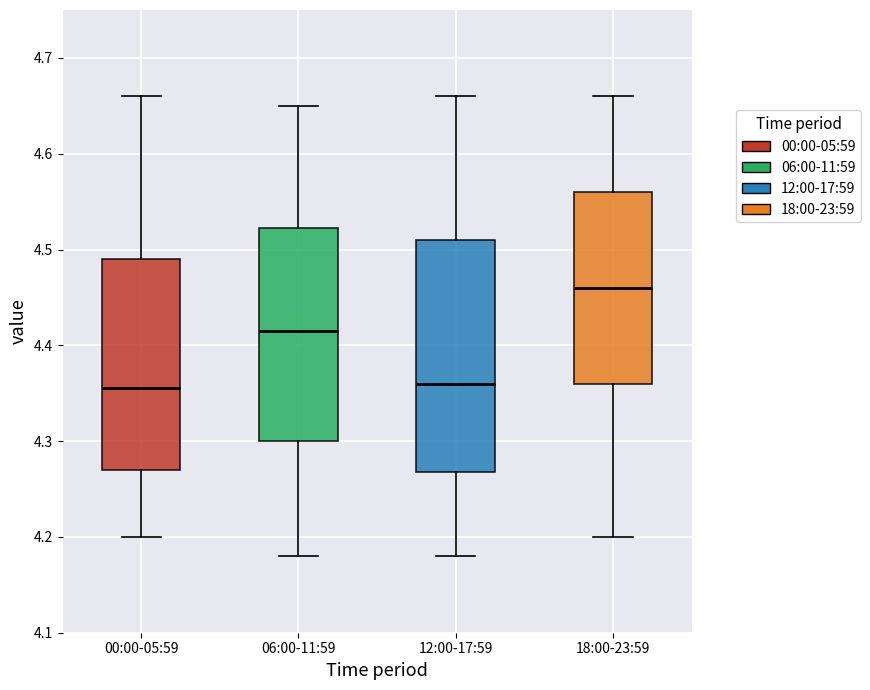

Which box is the tallest, from its lower edge to its upper edge?

12:00-17:59